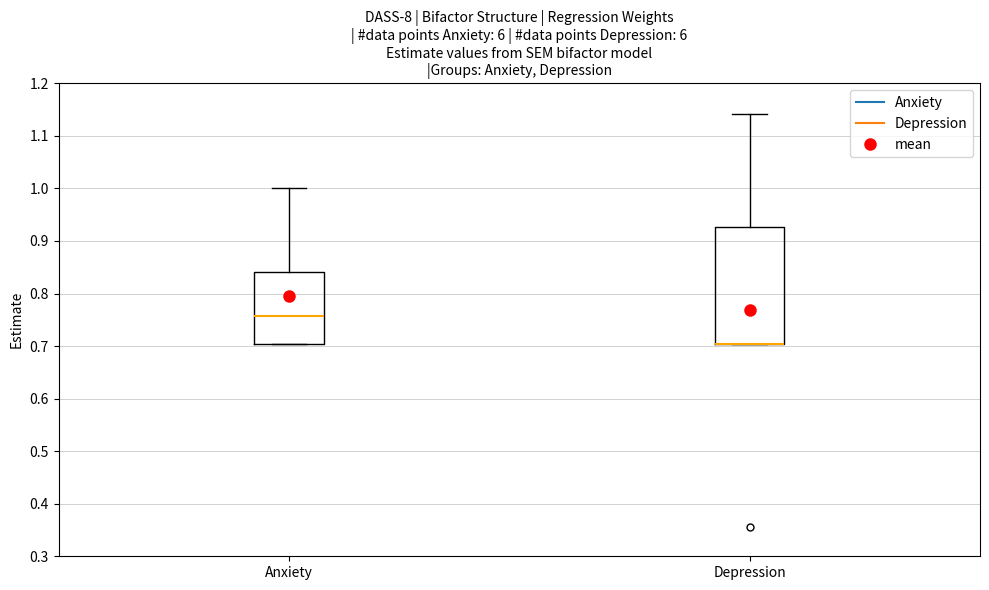

Where does the upper whisker of the box for Depression end on the y-axis? The values are not printed on the chart, so give them approximately, as read against the axis.

1.14